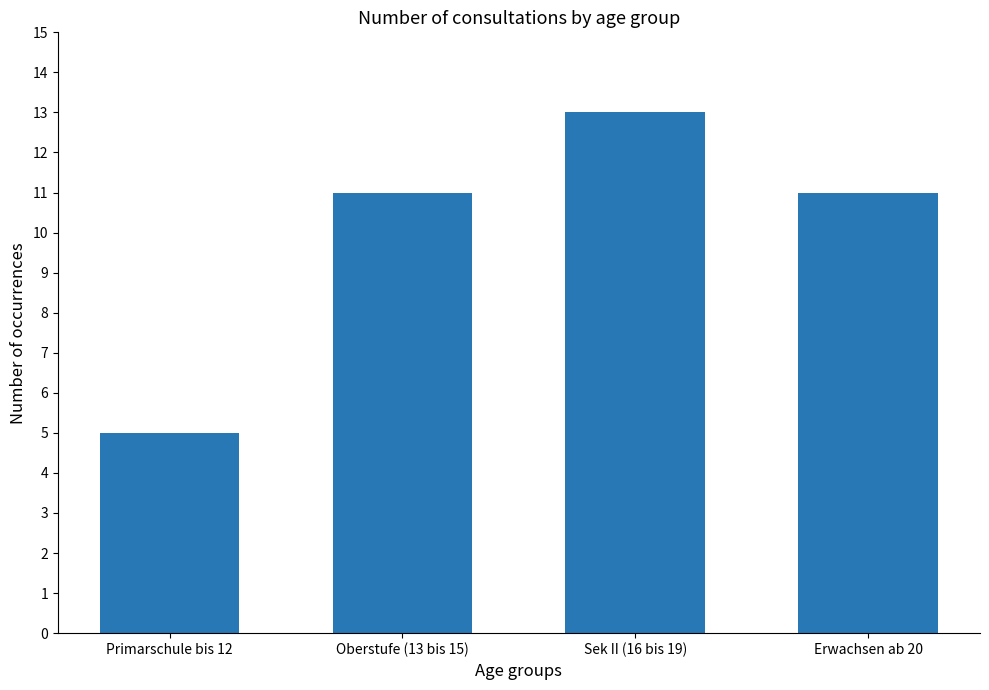

What position from the right is Erwachsen ab 20?

1